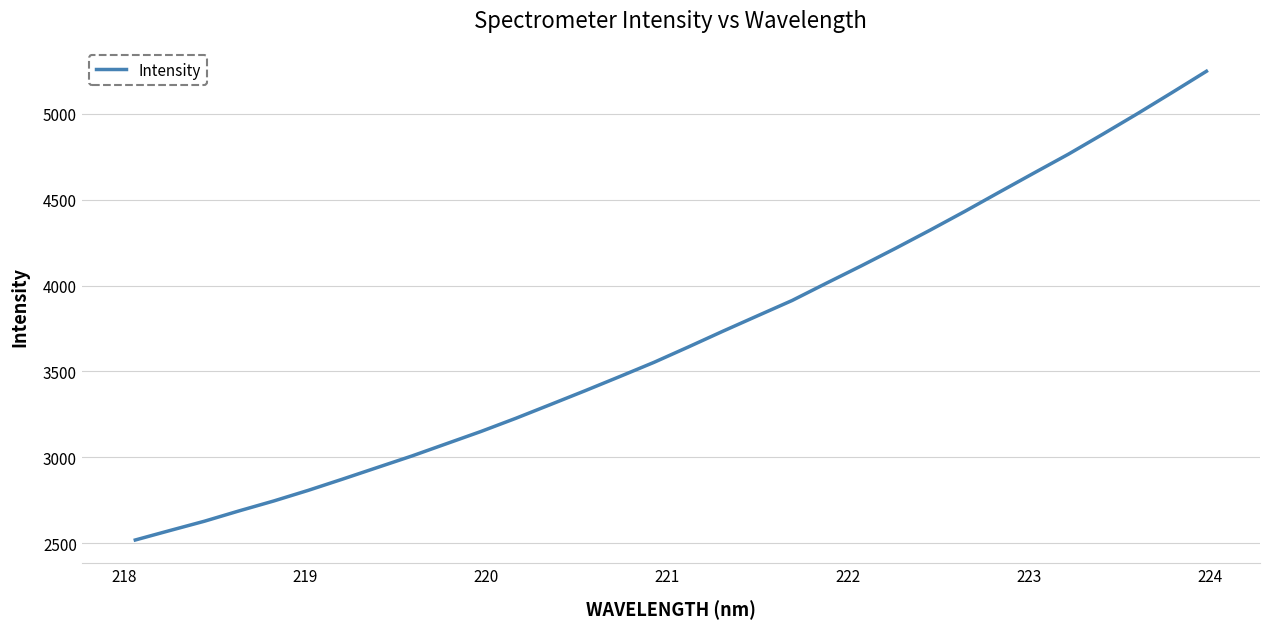

What is the minimum value shown in the chart?

2519.0